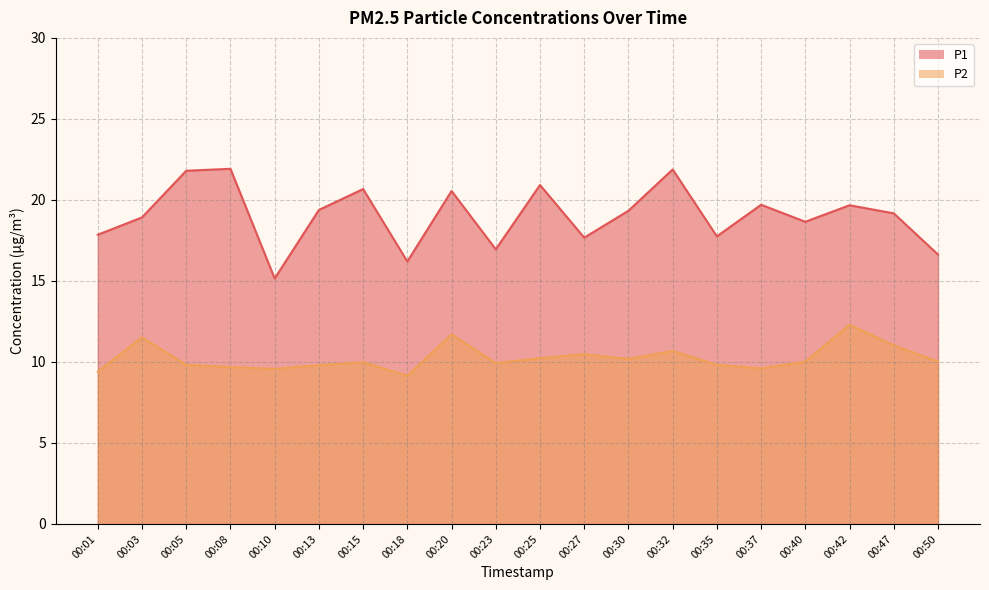

What is the total value across all series at 00:37?

29.3